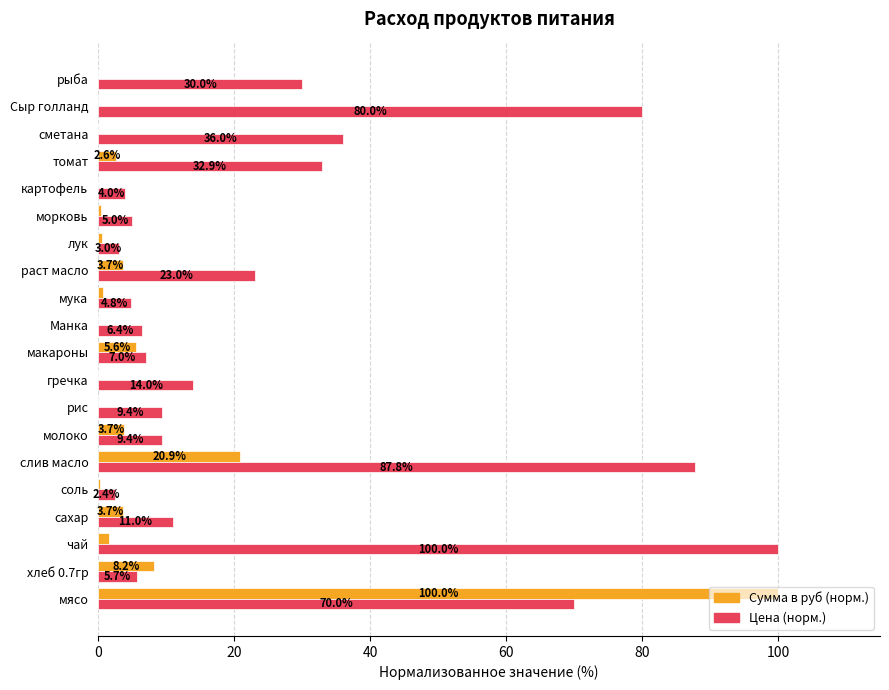

Is the value of Цена (норм.) at сметана greater than the value of Сумма в руб (норм.) at морковь?

Yes